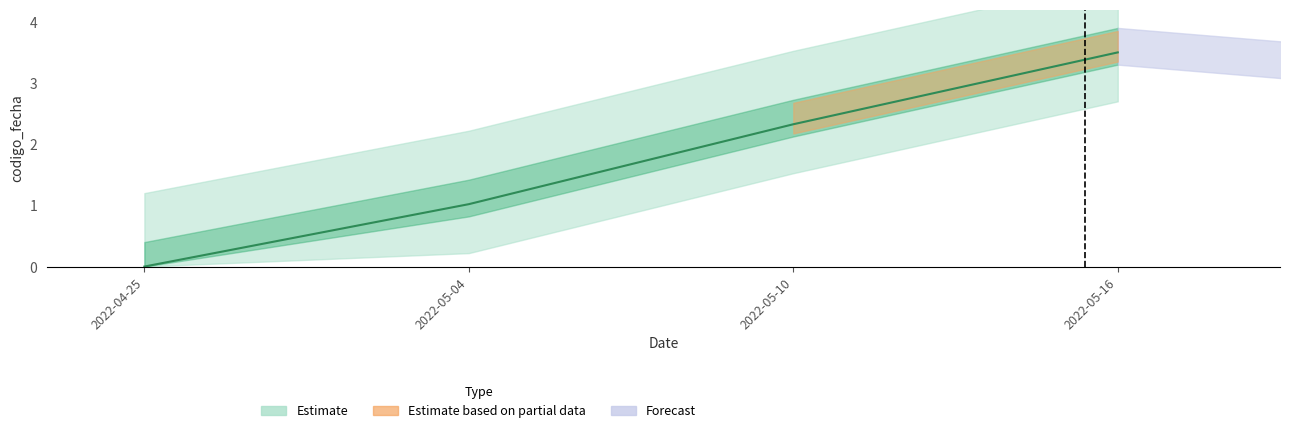

Approximately how many times larger is the value at 2022-05-16 compared to 2022-05-10?

1.5